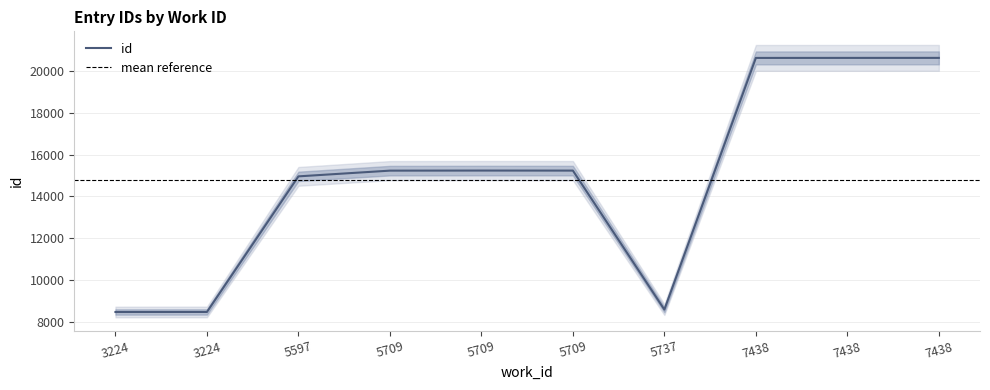

What is the maximum value shown in the chart?

20631